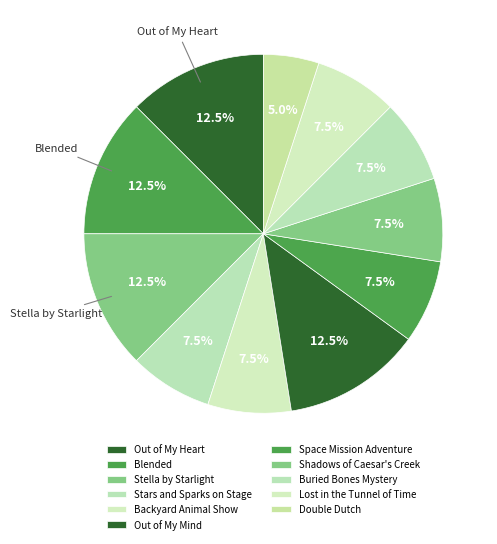

Rank the categories by value from highest to lowest.

Out of My Heart, Blended, Stella by Starlight, Out of My Mind, Stars and Sparks on Stage, Backyard Animal Show, Space Mission Adventure, Shadows of Caesar's Creek, Buried Bones Mystery, Lost in the Tunnel of Time, Double Dutch